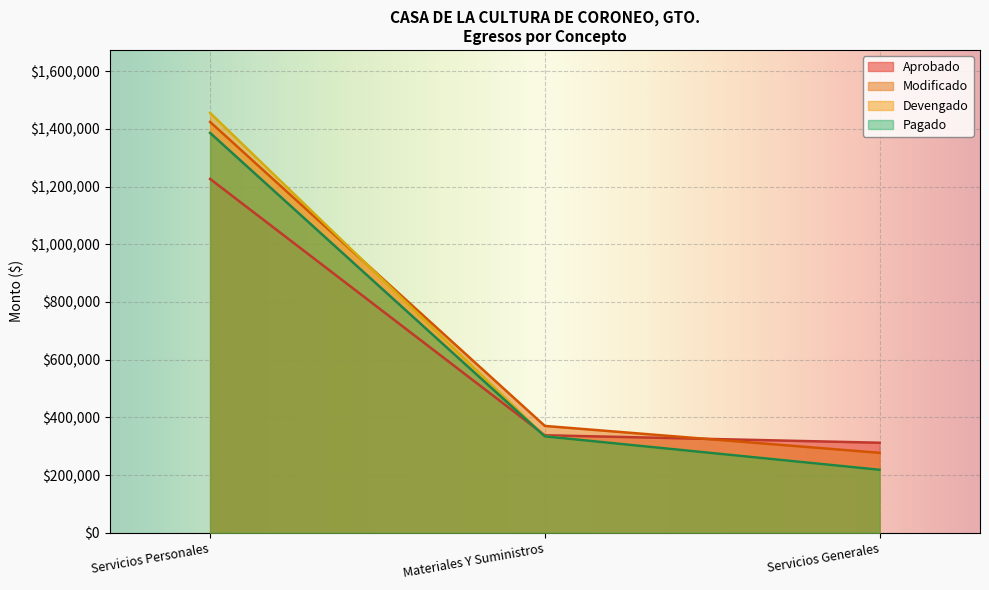

Which series has the largest total across all categories?

Modificado